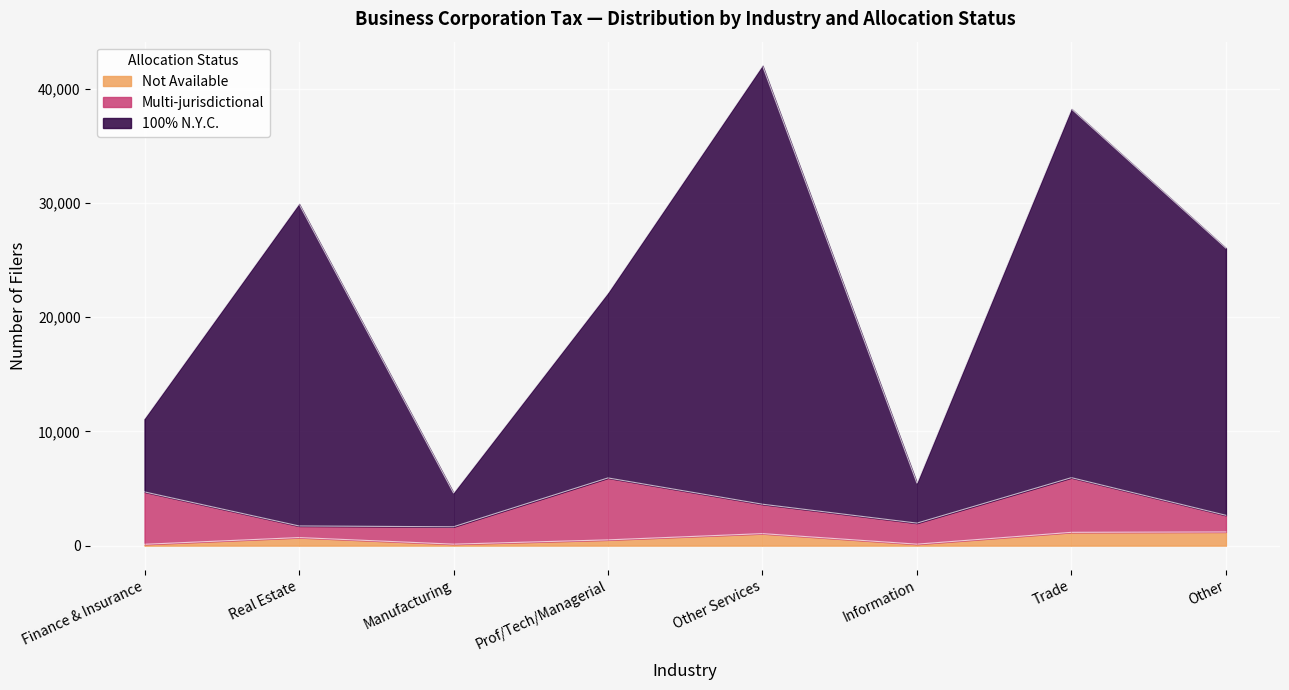

How many values in the Not Available Number series exceed 706?

3